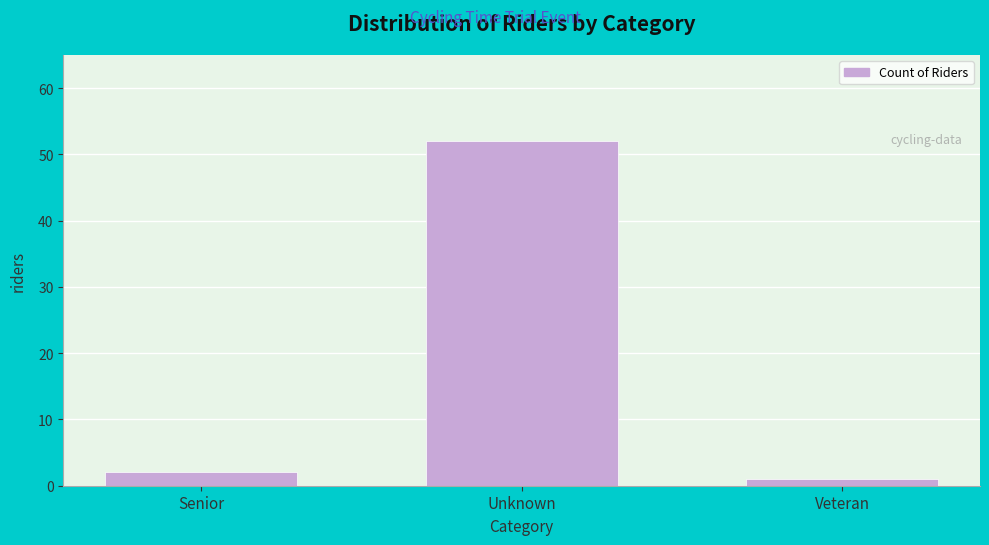

Reading left to right, transcribe all the data shown in this chart.

Senior=2	Unknown=52	Veteran=1